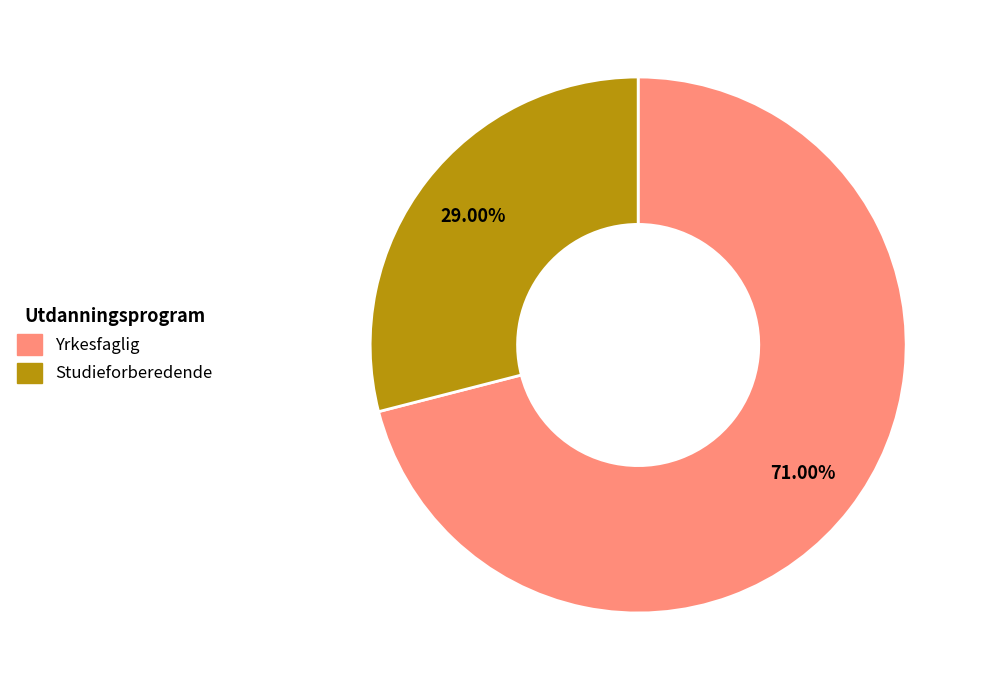

The Yrkesfaglig slice represents 71% of the pie. True or false?

True